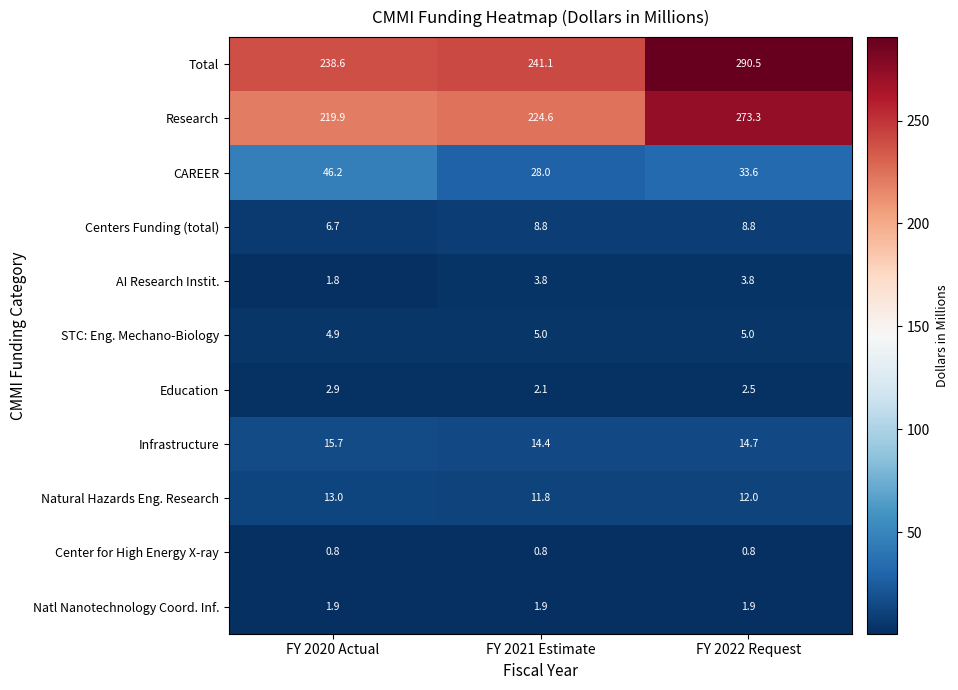

Is the value of AI Research Instit. at FY 2022 Request greater than the value of Natl Nanotechnology Coord. Inf. at FY 2021 Estimate?

Yes